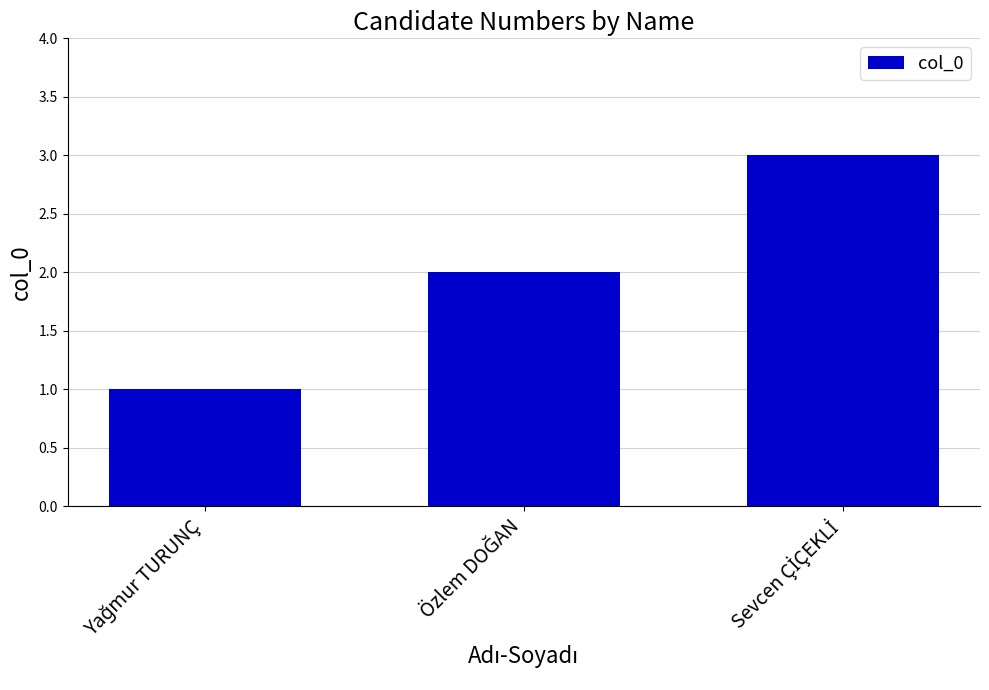

What is the minimum value shown in the chart?

1